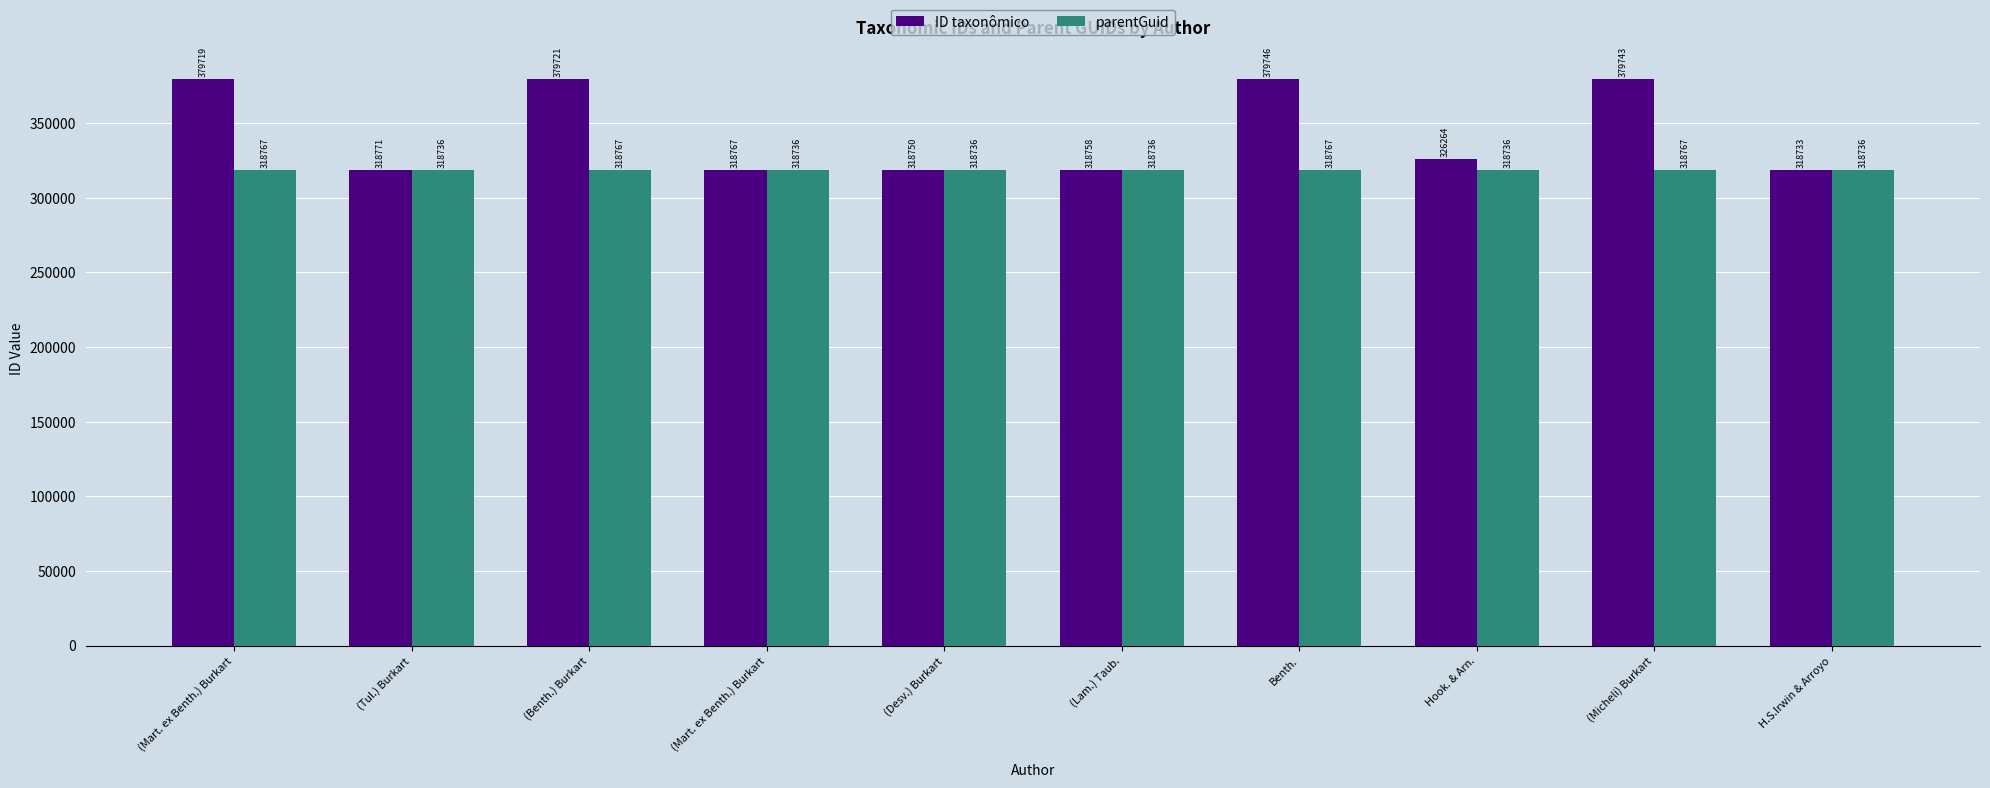

How many bars are there in total?

20